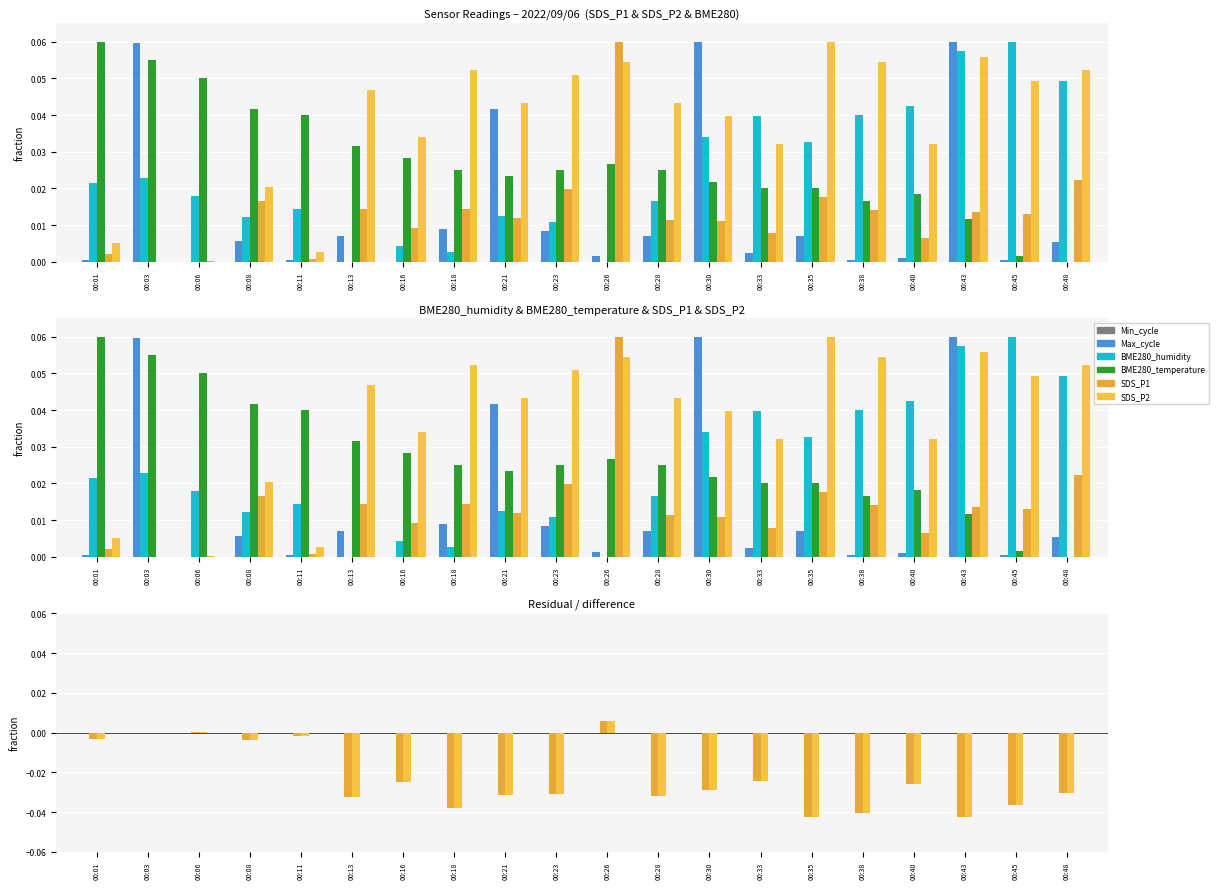

What is the difference between the second highest and second lowest values in the BME280_temperature series?

0.1